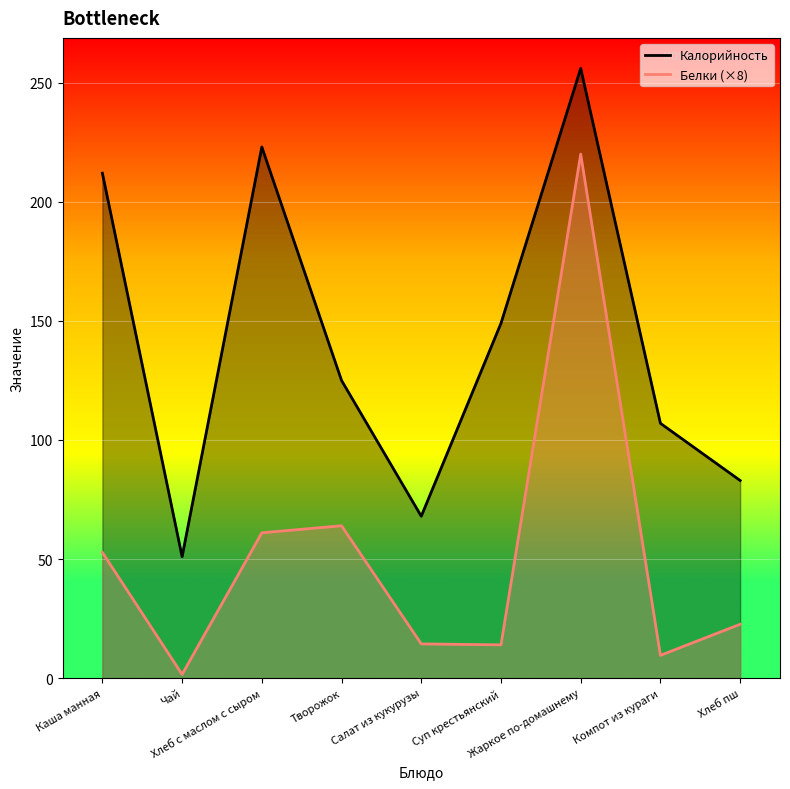

What are all the series names shown in the legend?

Калорийность, Белки